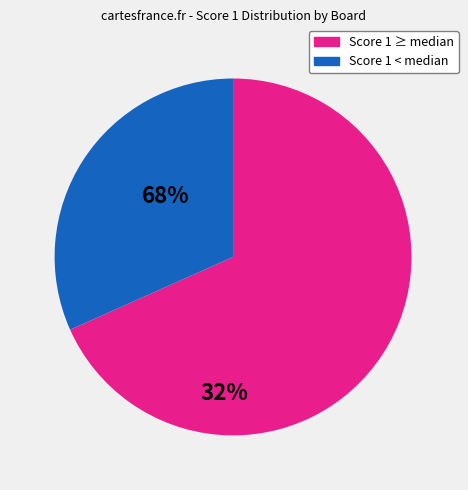

What is the ratio of the value at Score 1 < median to the value at Score 1 ≥ median?

0.5